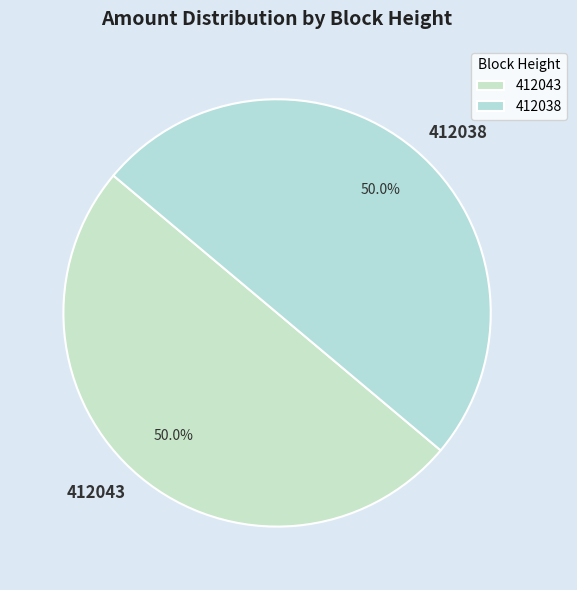

Count the number of slices in the pie.

2